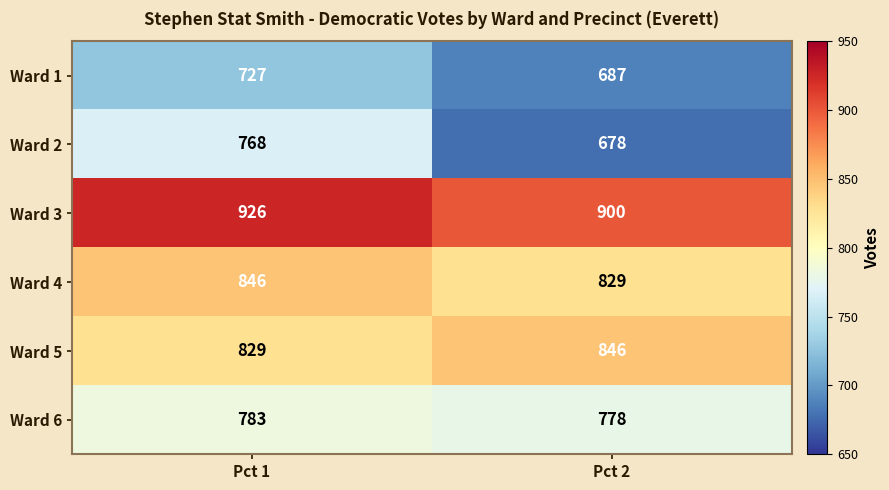

Which series has the largest total across all categories?

Ward 3